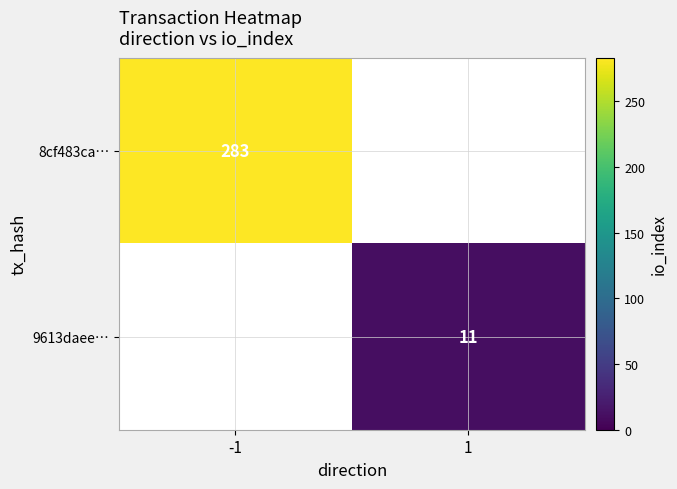

The 8cf483ca… series shows 136 at -1. True or false?

False